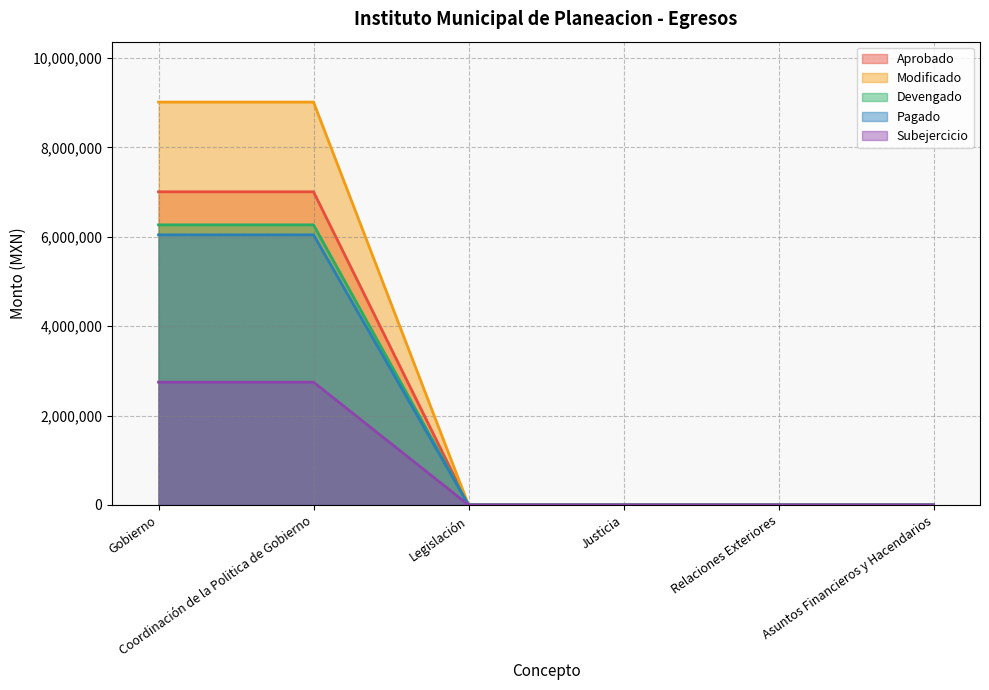

How many series are shown in this chart?

5